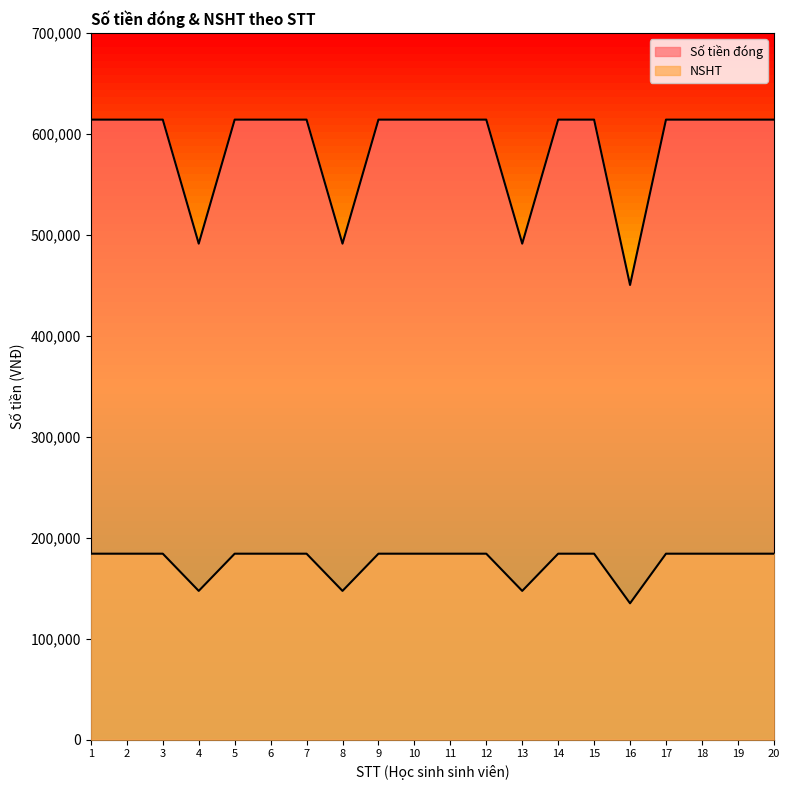

Rank the series by their average value, from highest to lowest.

Số tiền đóng, NSHT